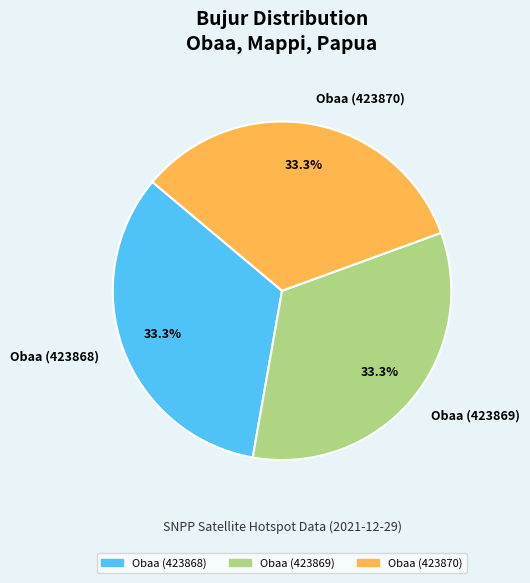

Is there any slice that represents more than half of the pie?

No